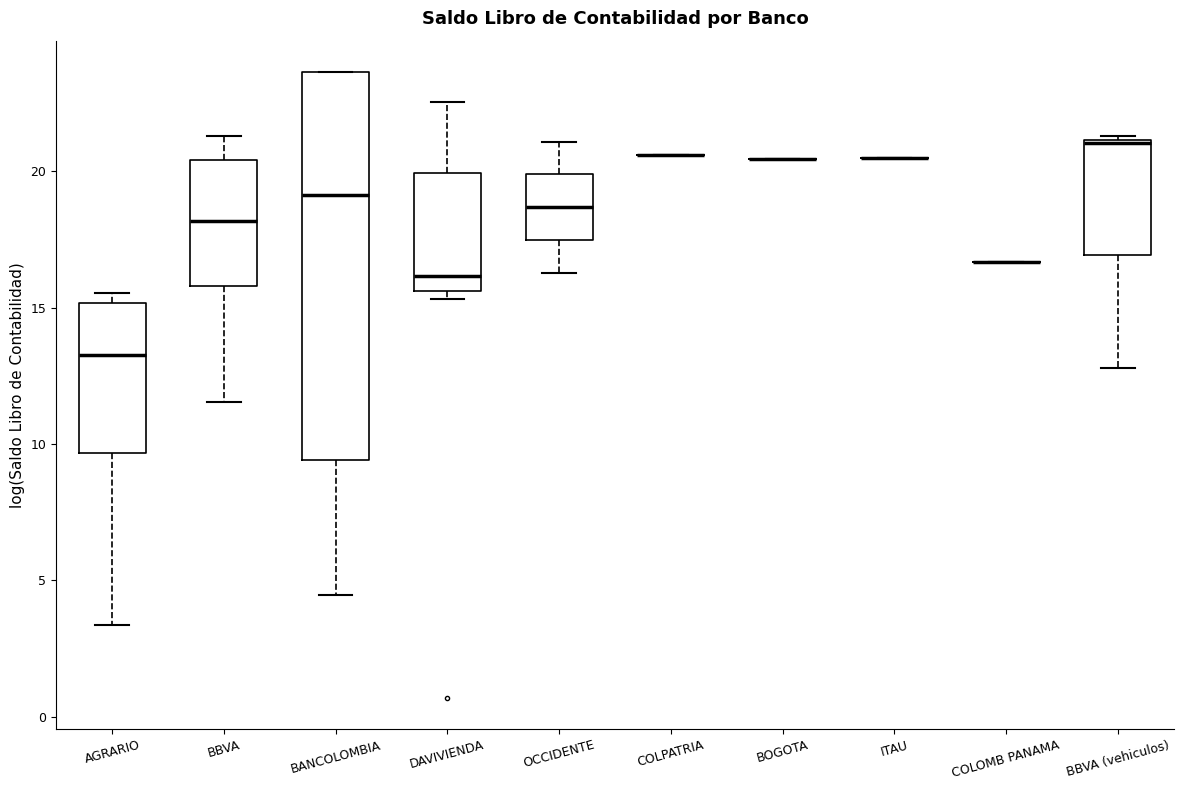

Reading left to right, read every box against the y-axis: the position of its median line, the range the box covers, and the ends of its whiskers. The values are not printed on the chart, so give them approximately, as read against the axis.

AGRARIO: median 13.5, box 9.5 to 15.0, whiskers 3.5 to 15.5
BBVA: median 18.0, box 16.0 to 20.5, whiskers 11.5 to 21.5
BANCOLOMBIA: median 19.0, box 9.5 to 23.5, whiskers 4.5 to 23.5
DAVIVIENDA: median 16.0, box 15.5 to 20.0, whiskers 15.5 (just below the box's lower edge) to 22.5
OCCIDENTE: median 18.5, box 17.5 to 20.0, whiskers 16.5 to 21.0
COLPATRIA: box collapsed to a line at 20.5, whiskers 20.5 to 20.5
BOGOTA: box collapsed to a line at 20.5, whiskers 20.5 to 20.5
ITAU: box collapsed to a line at 20.5, whiskers 20.5 to 20.5
COLOMB PANAMA: box collapsed to a line at 16.5, whiskers 16.5 to 16.5
BBVA (vehiculos): median 21.0, box 17.0 to 21.0, whiskers 13.0 to 21.5